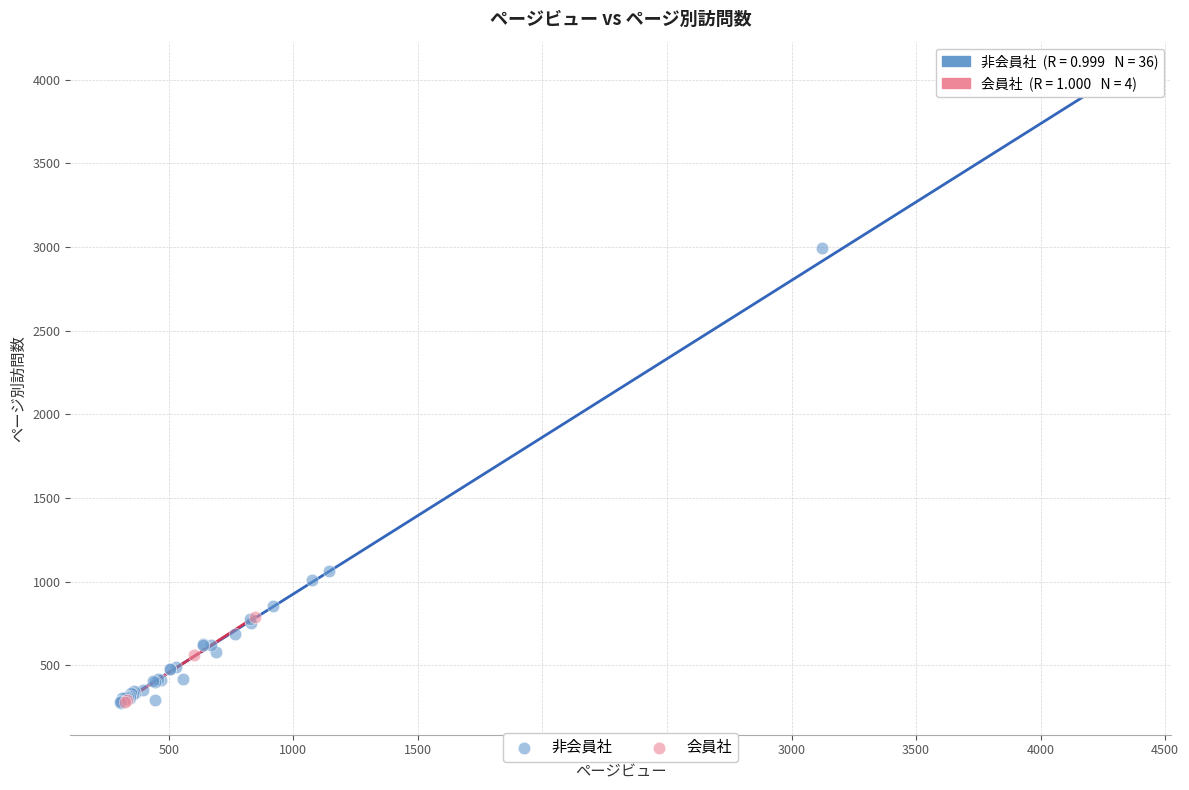

Which series contains the highest Y value?

非会員社